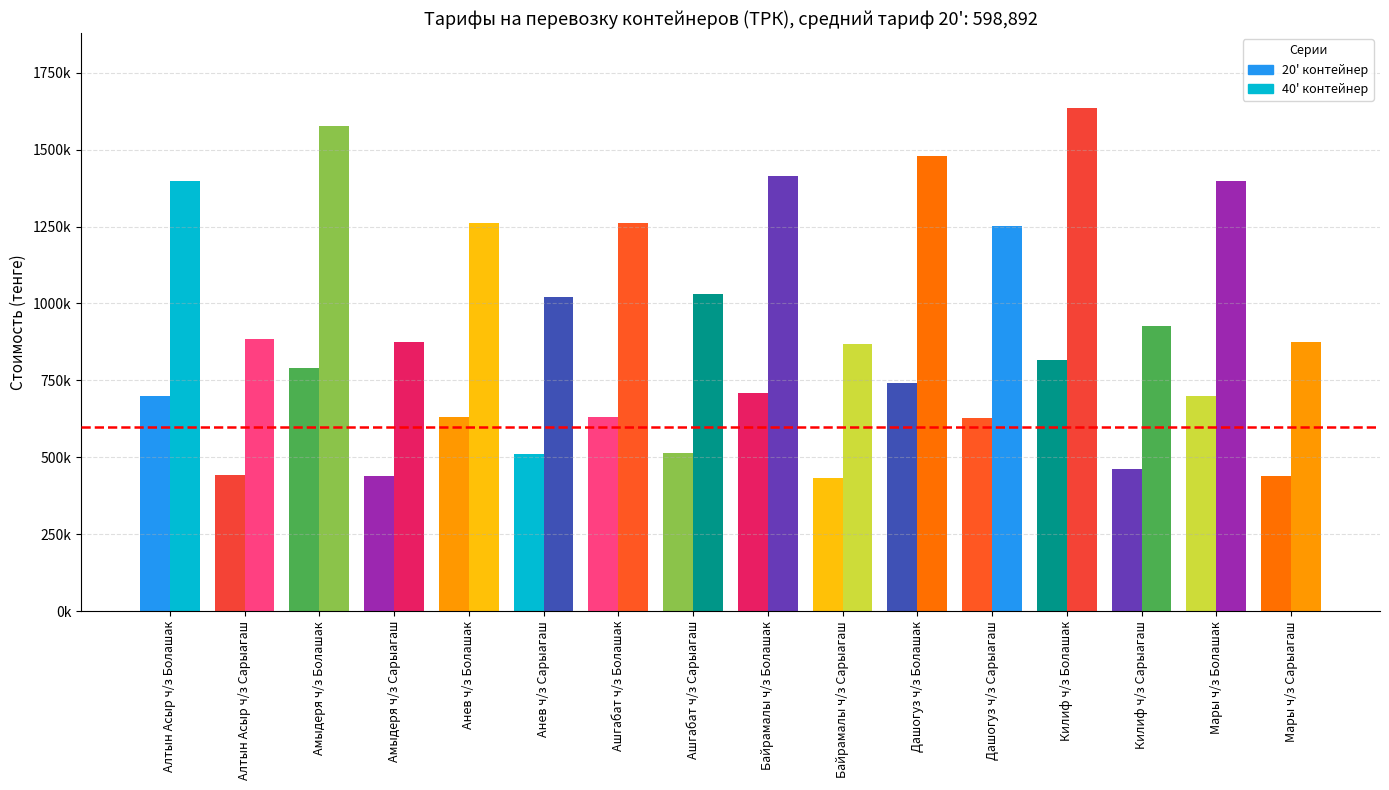

List the labels in order of 20' контейнер value, smallest first.

Байрамалы ч/з Сарыагаш, Амыдеря ч/з Сарыагаш, Мары ч/з Сарыагаш, Алтын Асыр ч/з Сарыагаш, Килиф ч/з Сарыагаш, Анев ч/з Сарыагаш, Ашгабат ч/з Сарыагаш, Дашогуз ч/з Сарыагаш, Анев ч/з Болашак, Ашгабат ч/з Болашак, Алтын Асыр ч/з Болашак, Мары ч/з Болашак, Байрамалы ч/з Болашак, Дашогуз ч/з Болашак, Амыдеря ч/з Болашак, Килиф ч/з Болашак